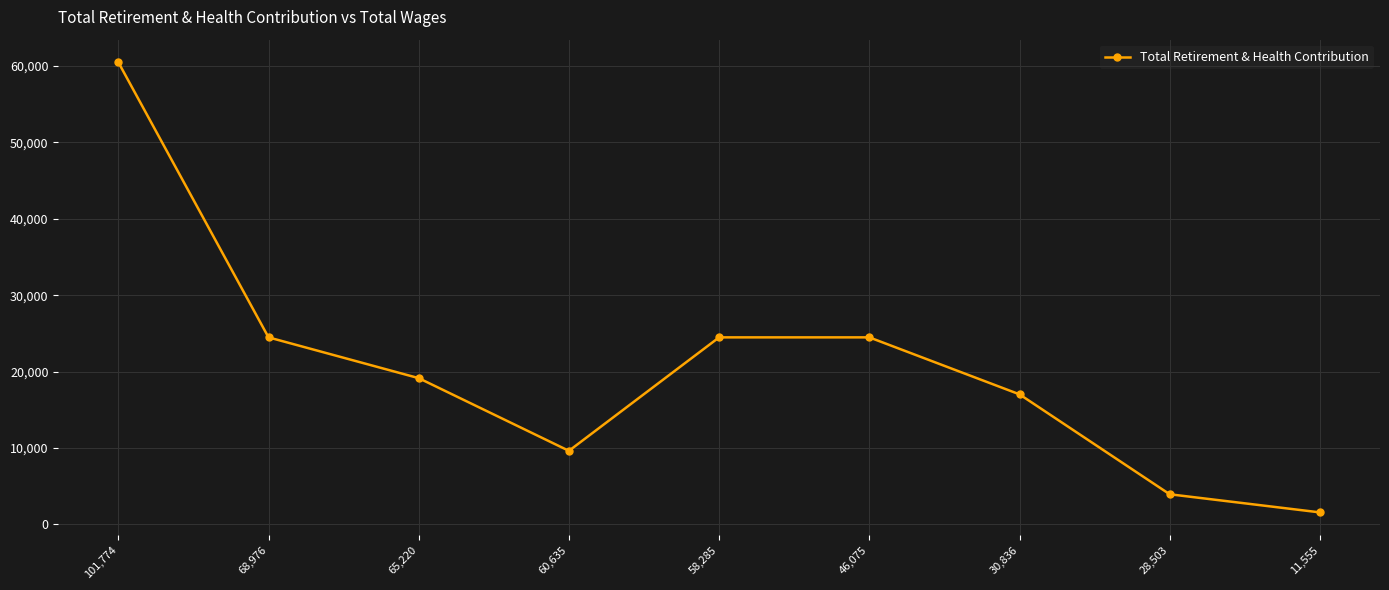

Reading right to left, what are all the values shown in this chart?

11,555=1581	28,503=3952	30,836=17031	46,075=24489	58,285=24489	60,635=9638	65,220=19151	68,976=24489	101,774=60507